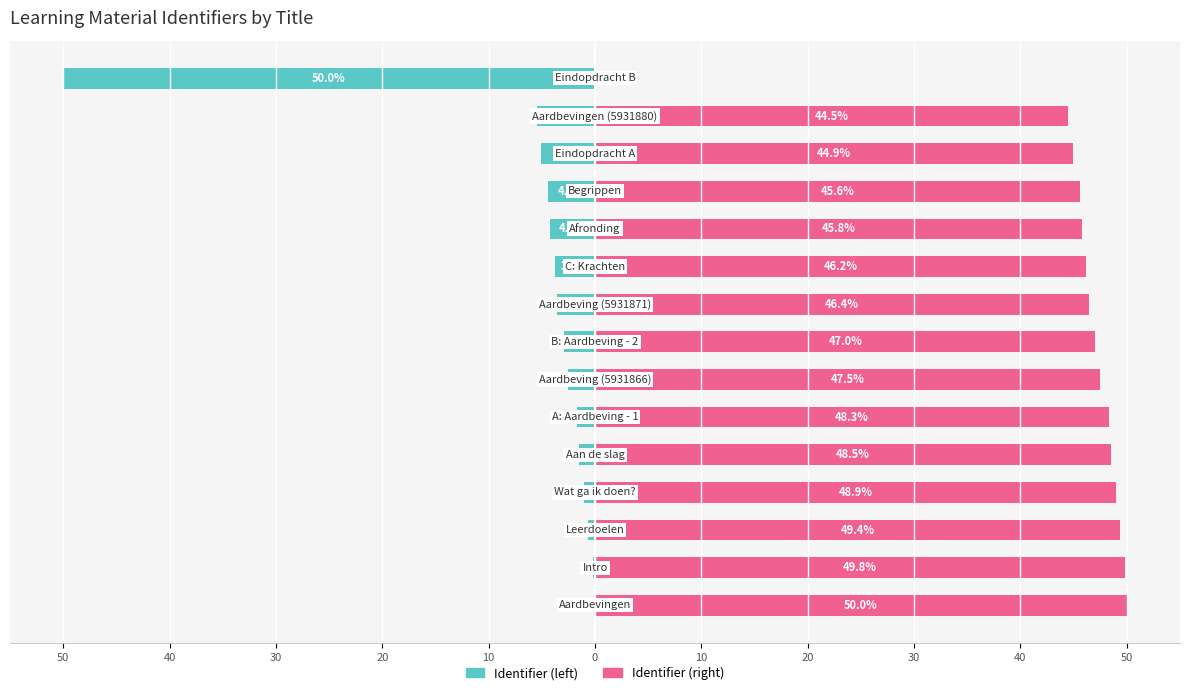

What is the average value of the Identifier (right) series?

44.2